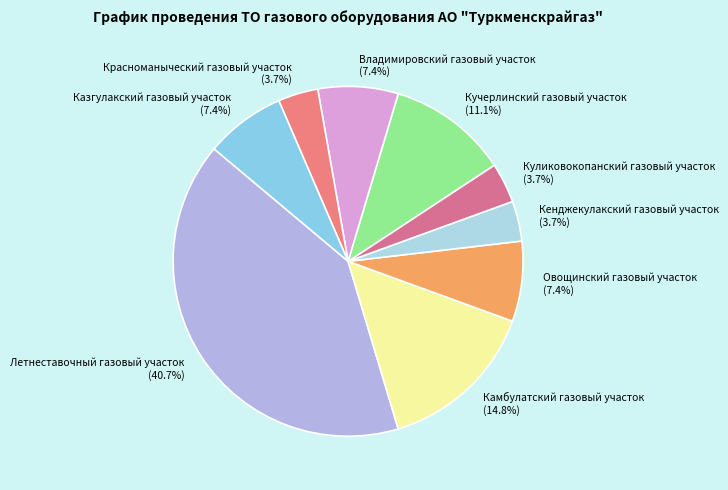

Which slice is the largest?

Летнеставочный газовый участок